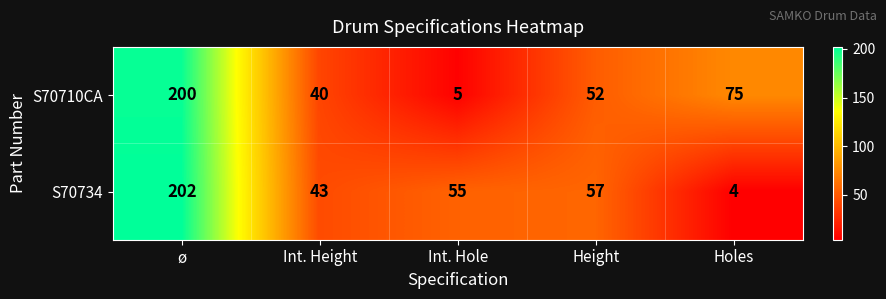

What is the smallest value displayed?

4